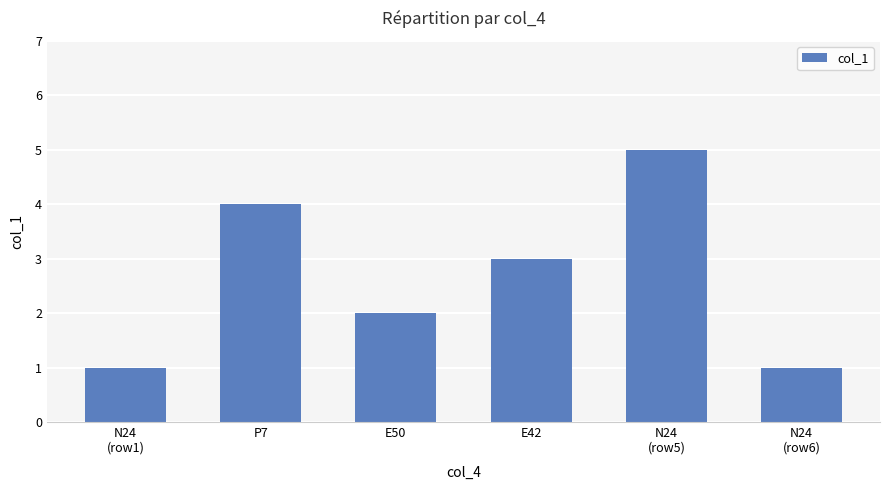

What is the average value?

3